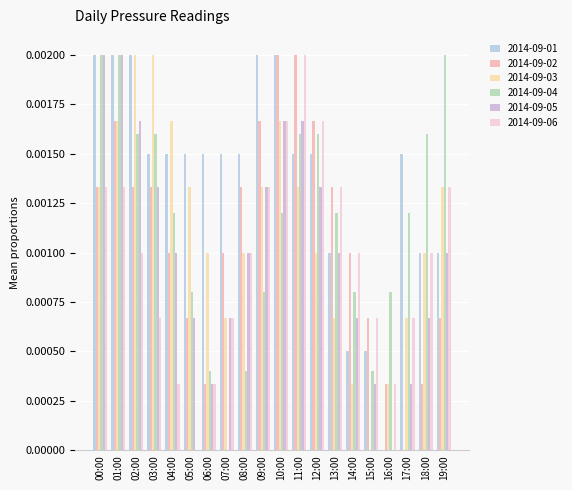

At which label does 2014-09-06 reach its peak?

11:00